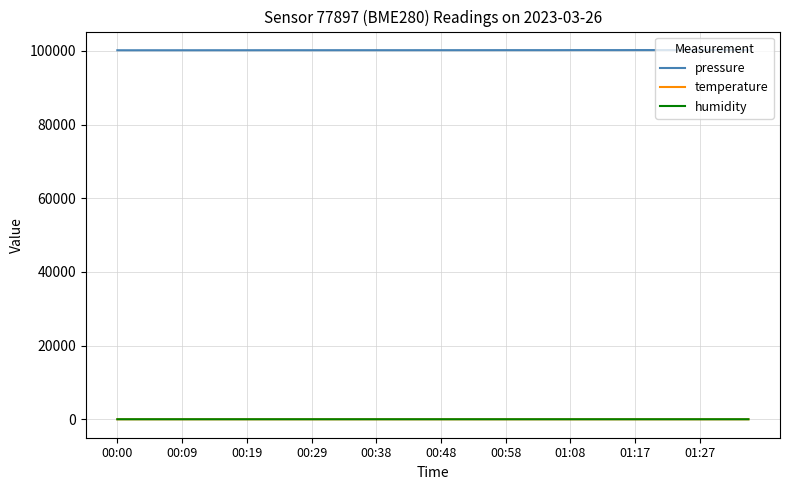

True or false: pressure and humidity intersect in this chart.

False